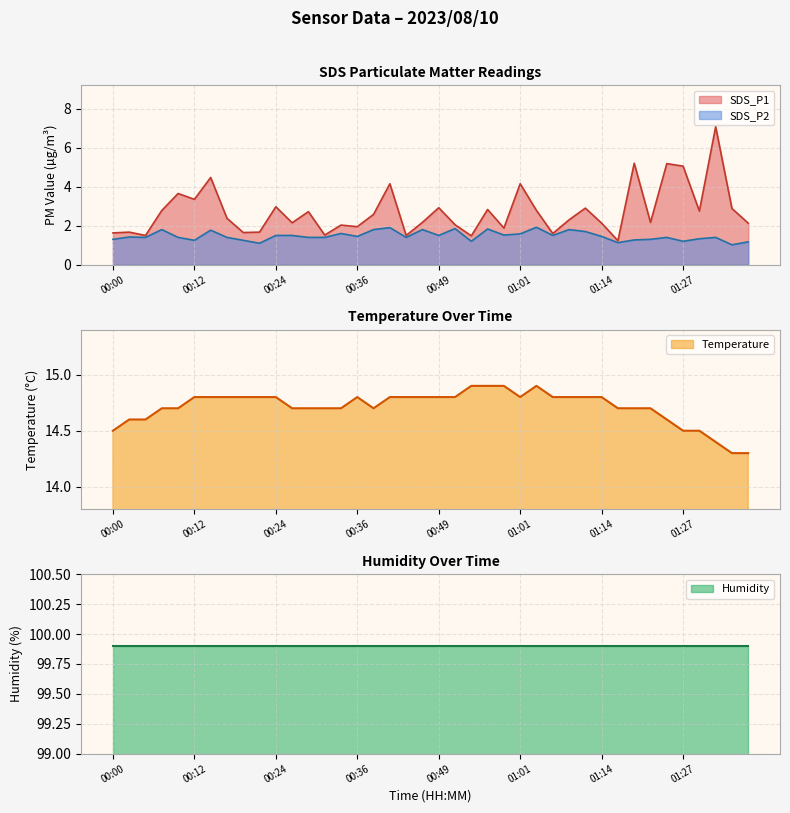

Is it true that SDS_P2 equals 1.4 at 00:36?

True